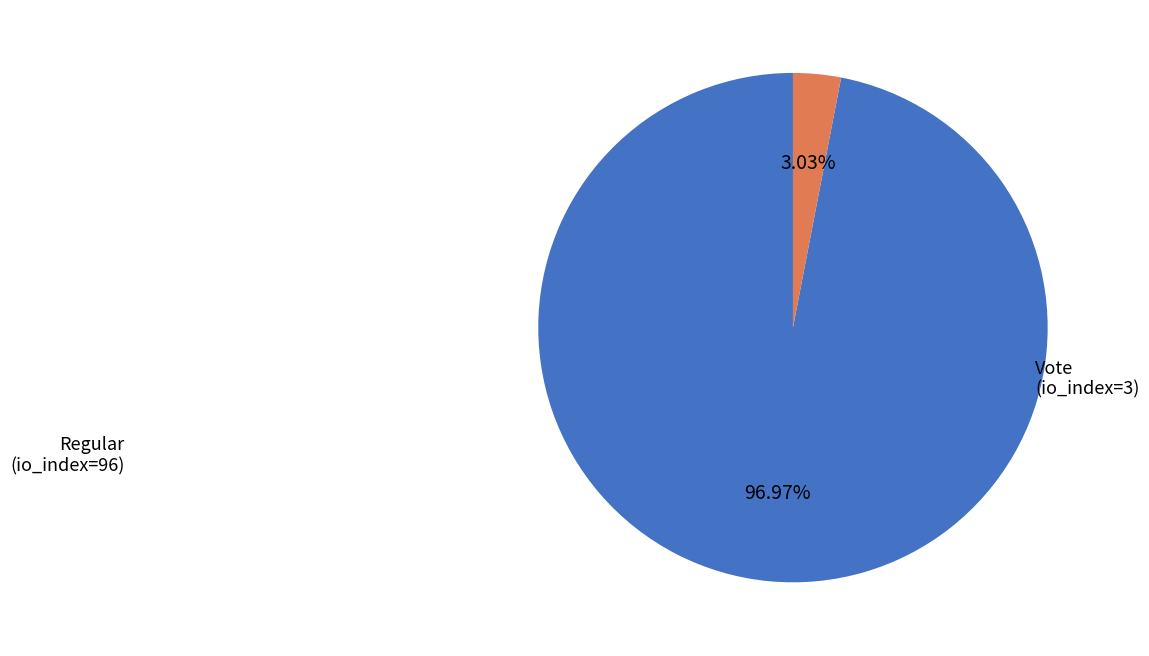

Count the number of slices in the pie.

2